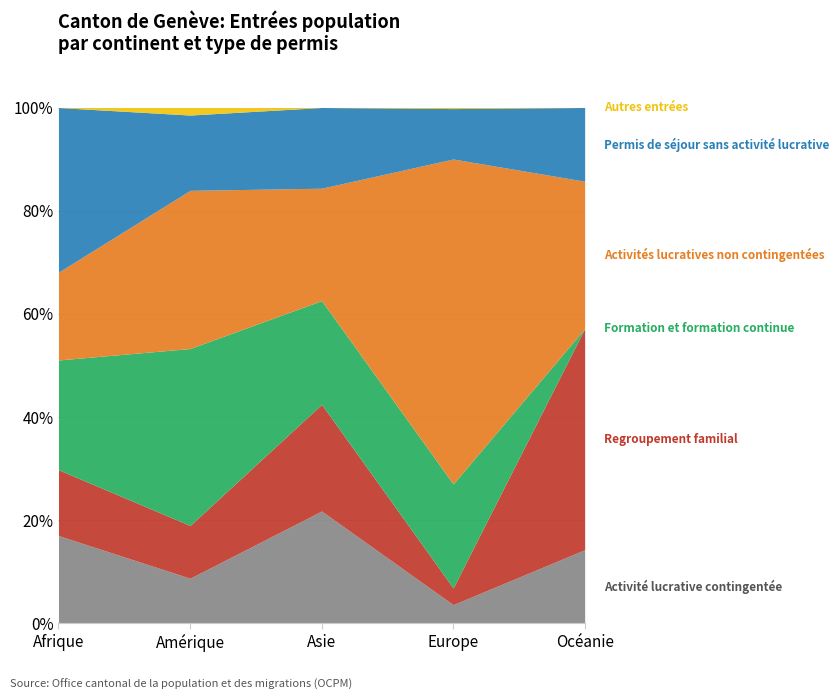

What is the total value across all series at Océanie?

100.0